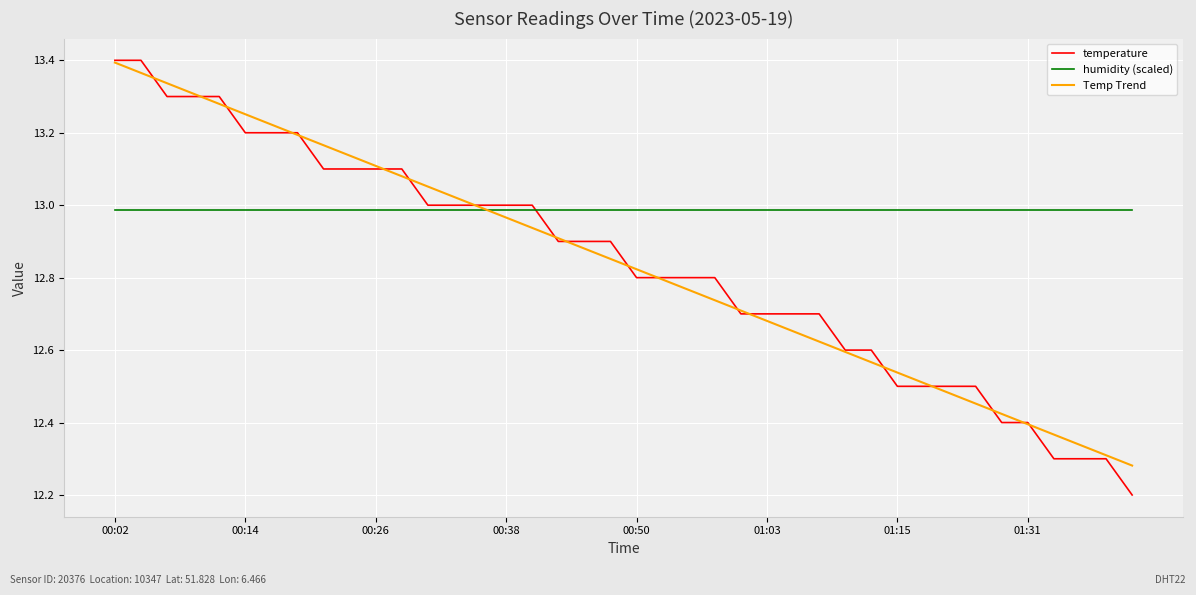

Which series has the largest total across all categories?

humidity (scaled)